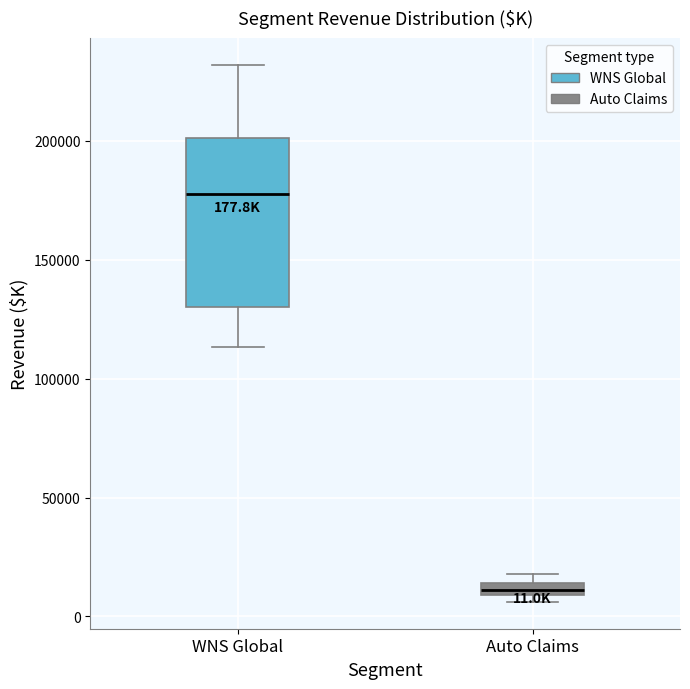

Which box is the tallest, from its lower edge to its upper edge?

WNS Global